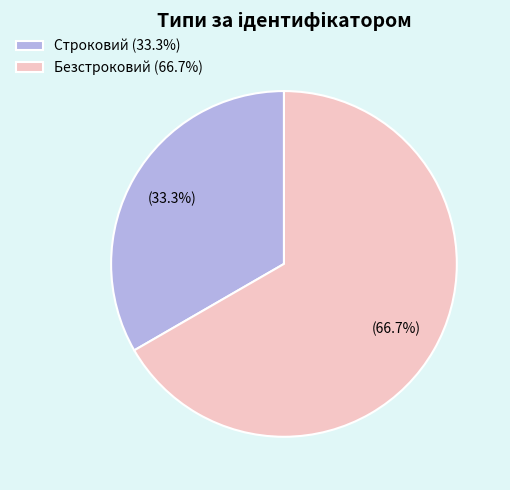

How many segments does this pie chart have?

2